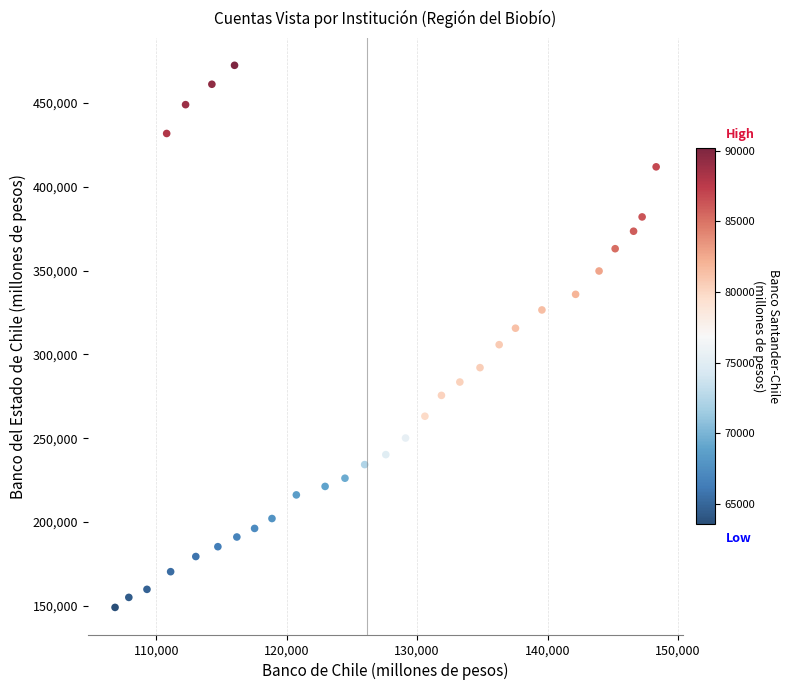

What is the range of X values (max minus min)?

41478